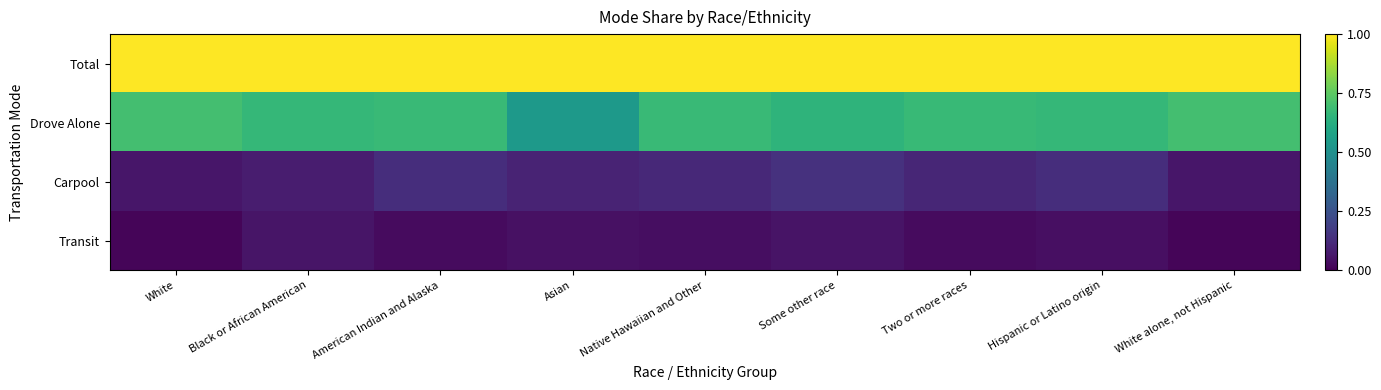

Rank the series by their maximum value, from lowest to highest.

Transit, Carpool, Drove Alone, Total